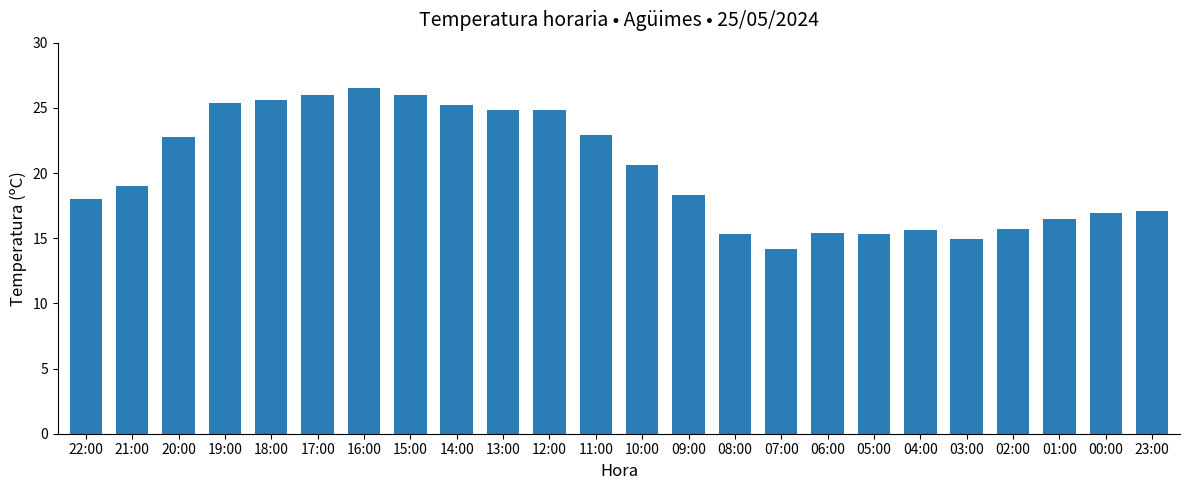

How many bars are there in total?

24